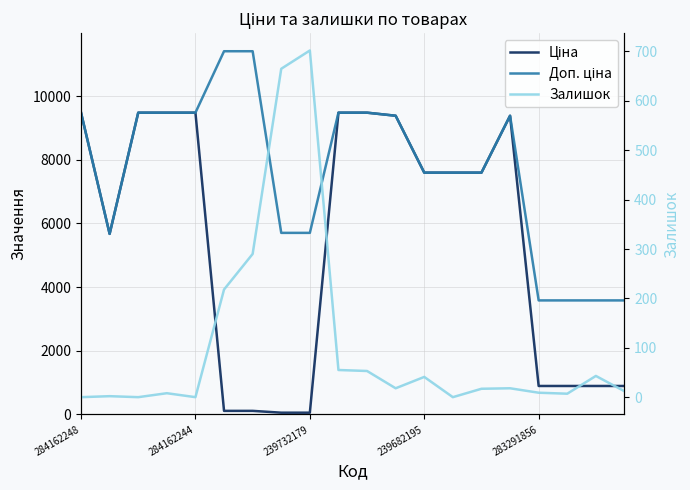

What is the highest value of the Доп. ціна series?

11410.0